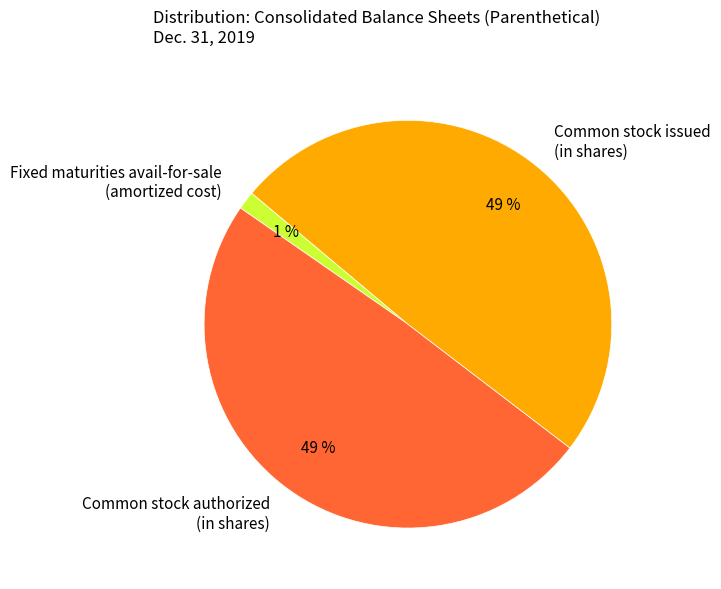

Which slice is the smallest?

Fixed maturities avail-for-sale (amortized cost)